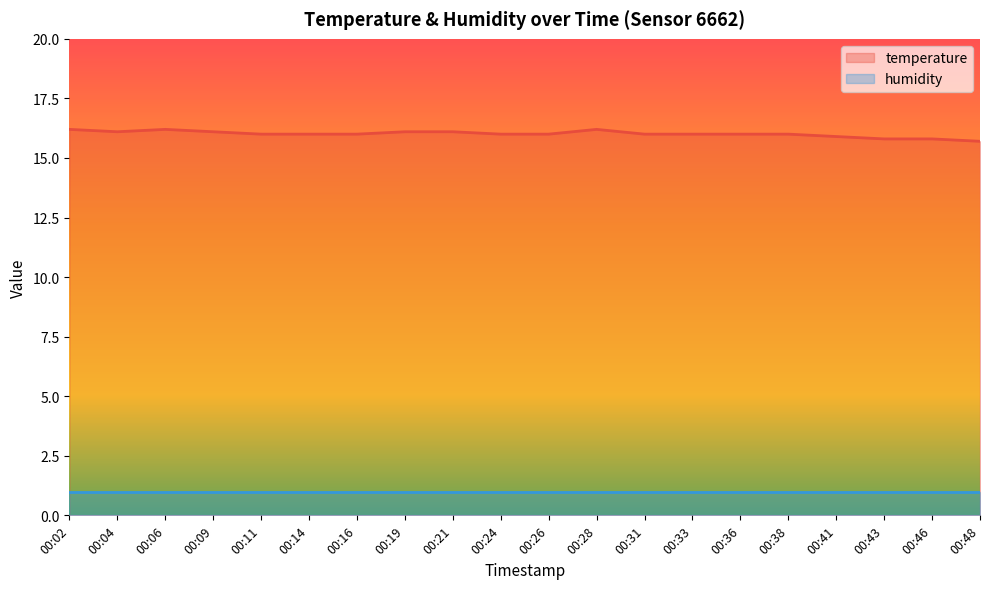

Reading left to right, what are all the values shown in this chart?

16.2	16.1	16.2	16.1	16.0	16.0	16.0	16.1	16.1	16.0	16.0	16.2	16.0	16.0	16.0	16.0	15.9	15.8	15.8	15.7